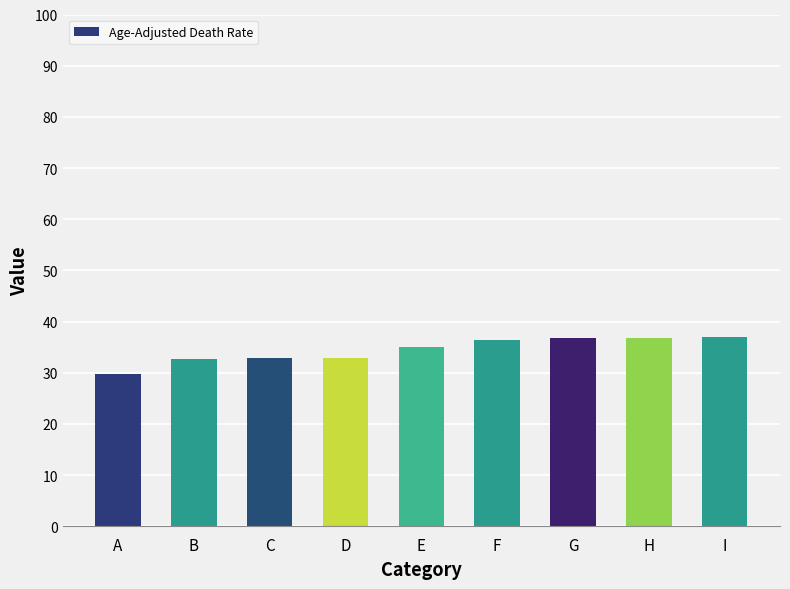

What is the value of the 7th bar from the left?

36.7